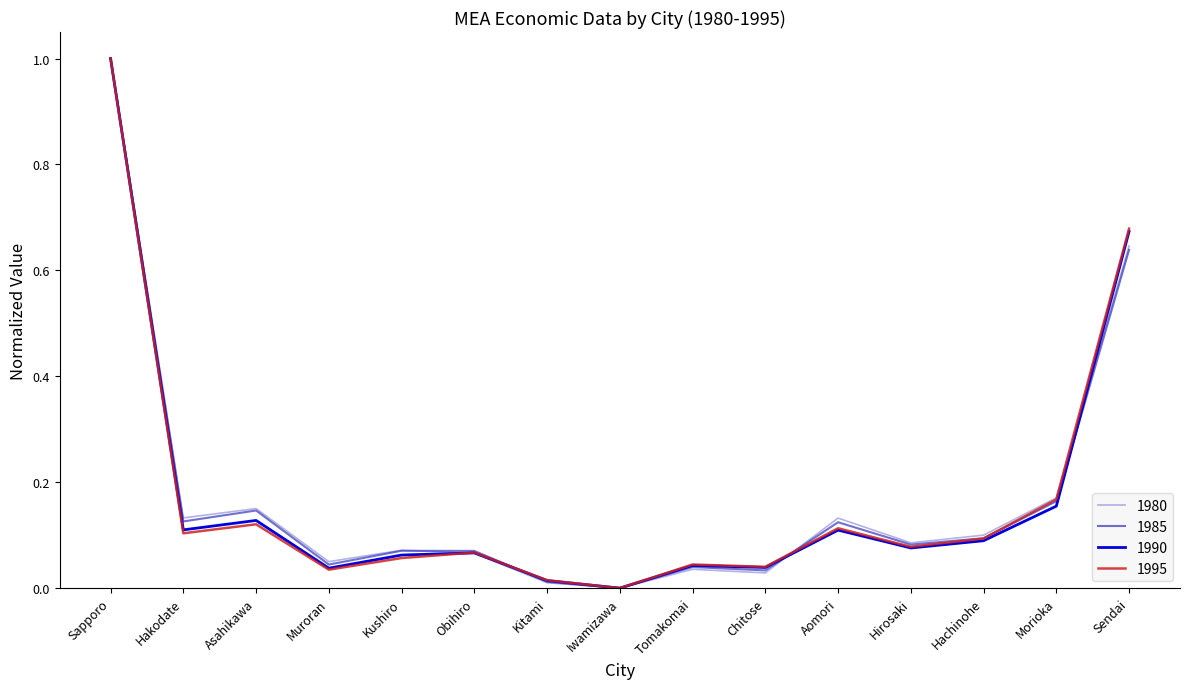

What position from the right is Sapporo?

15